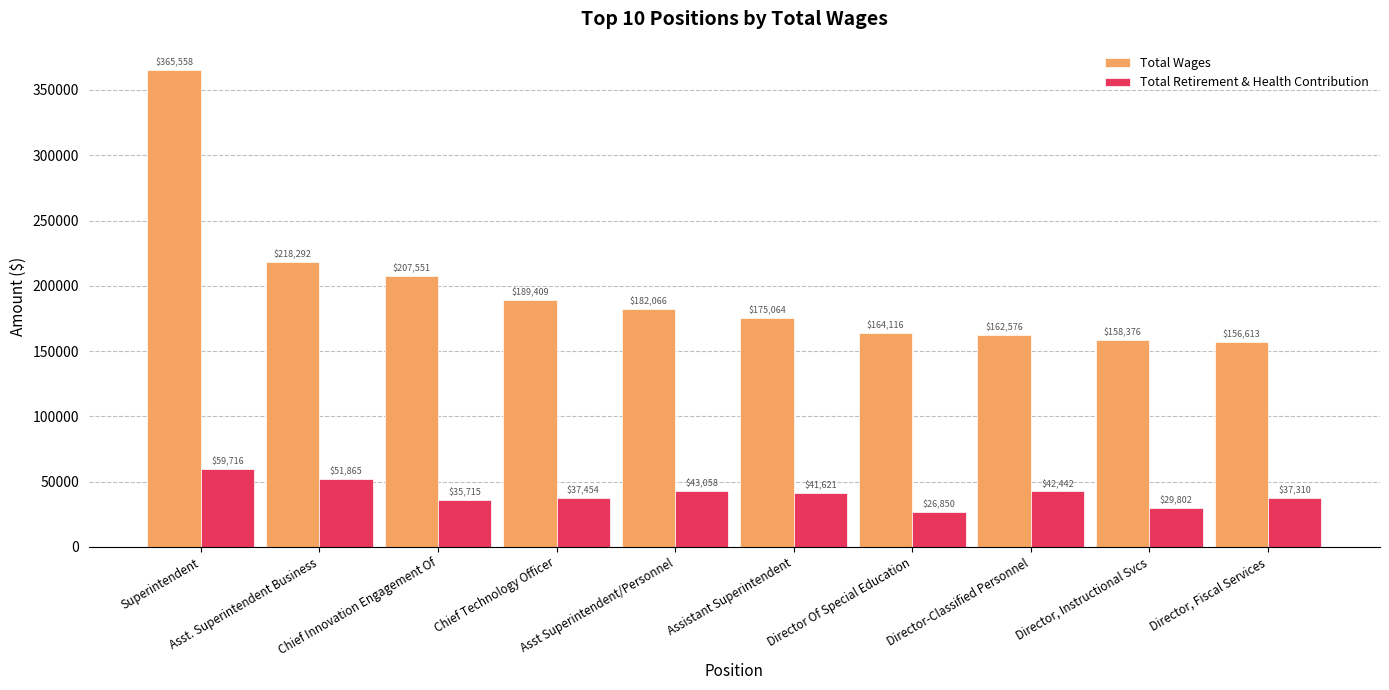

Is it true that Total Wages equals 164116 at Director Of Special Education?

True